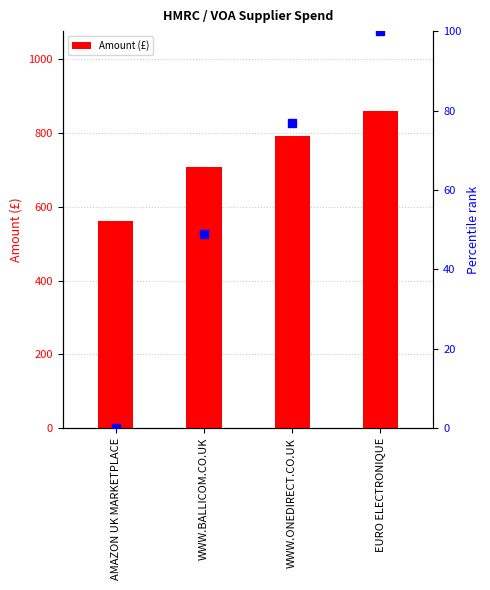

Between WWW.BALLICOM.CO.UK and WWW.ONEDIRECT.CO.UK, which is larger?

WWW.ONEDIRECT.CO.UK